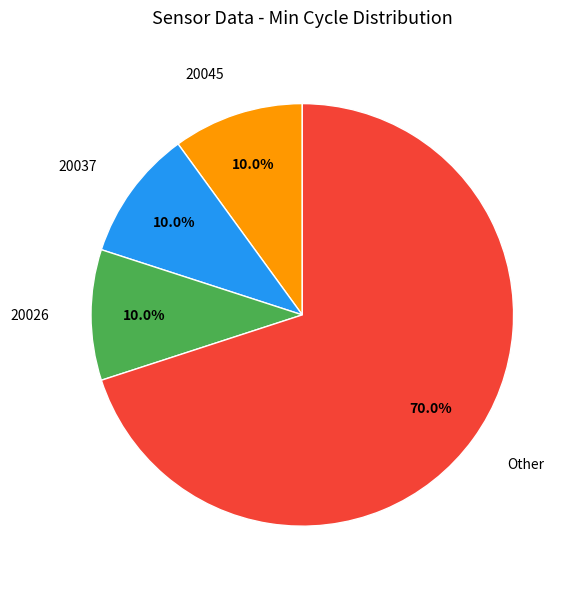

How many slices are in this pie chart?

4